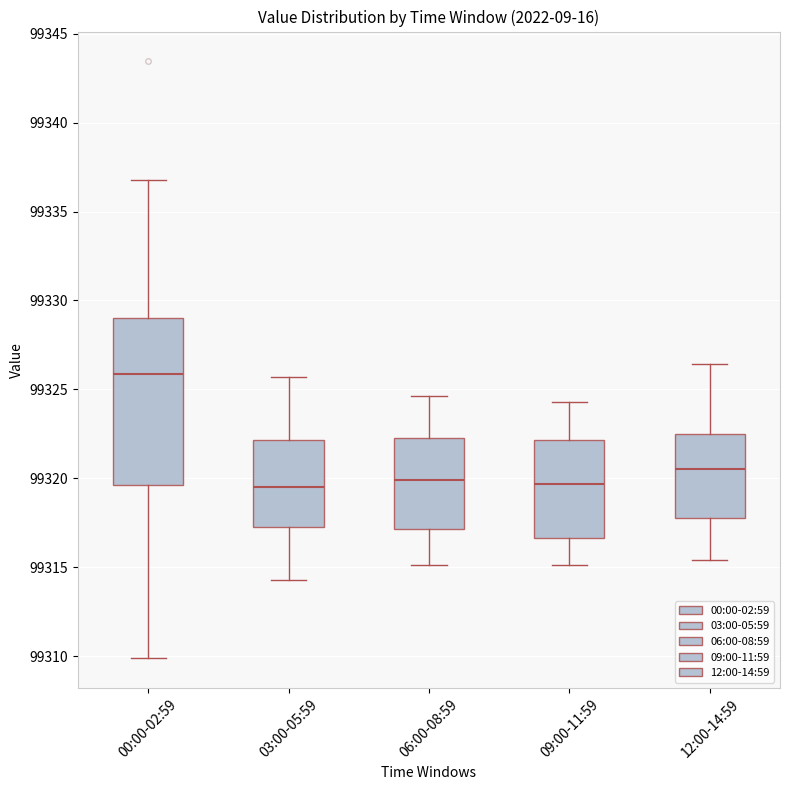

Which box's median line is the highest?

00:00-02:59